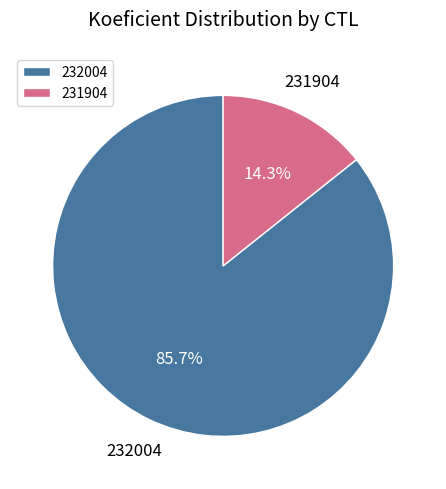

To the nearest percent, what is the combined percentage of 232004 and 231904?

100%